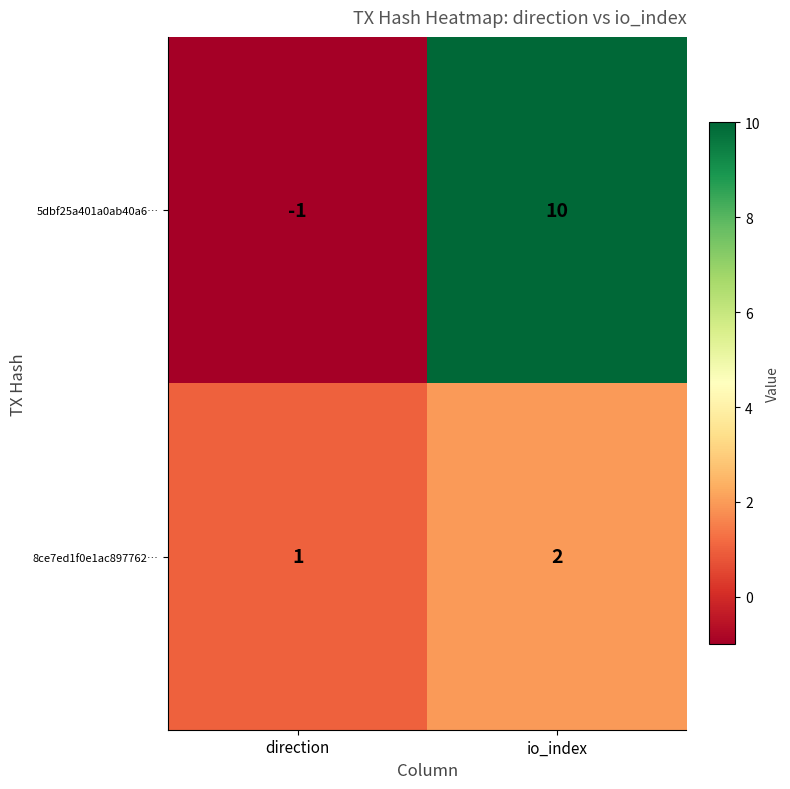

Which label corresponds to the largest value in the chart?

io_index